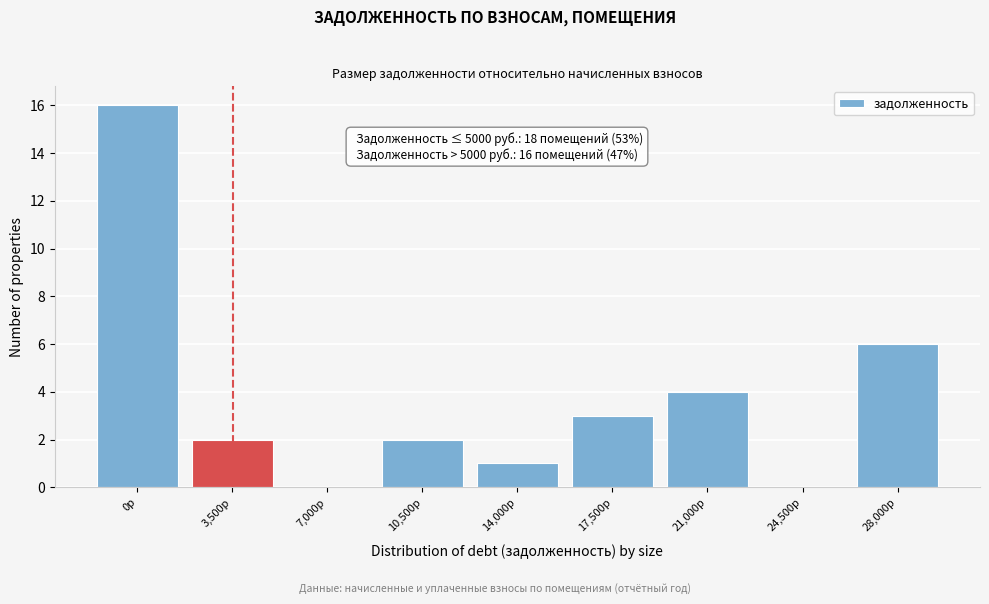

Reading right to left, list all the values displayed in this chart.

28,000р=6	24,500р=0	21,000р=4	17,500р=3	14,000р=1	10,500р=2	7,000р=0	3,500р=2	0р=16